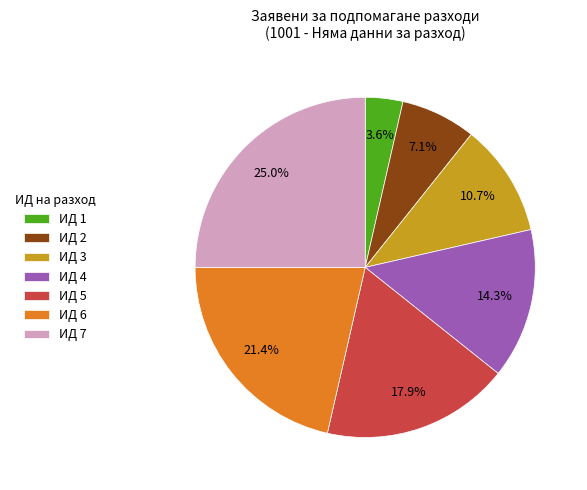

Is there a majority slice in this chart?

No